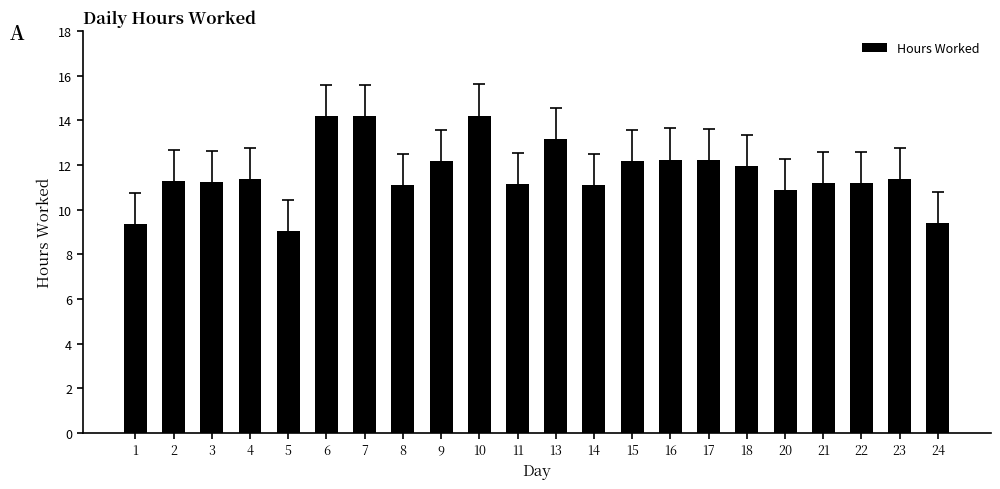

How many data points does each series have?

22